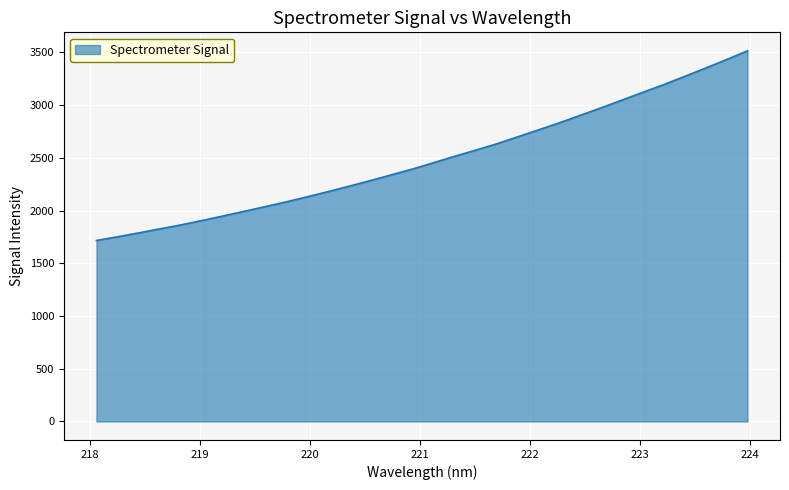

How many lines are shown in the chart?

1